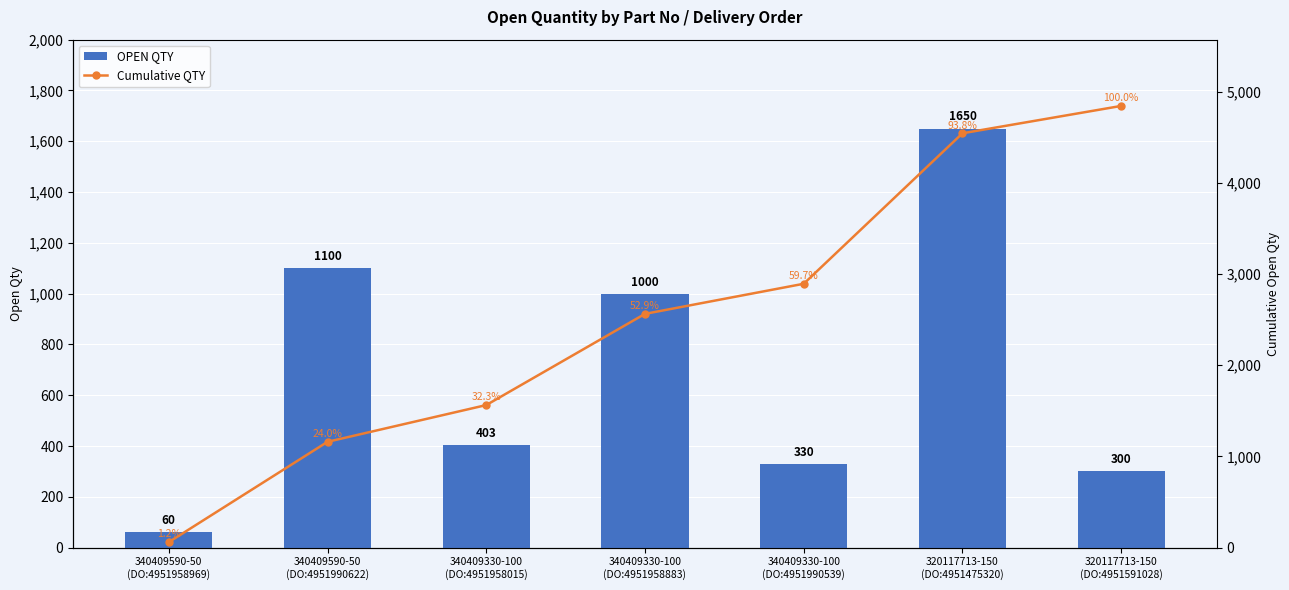

Reading right to left, what are all the values shown in this chart?

OPEN QTY: 320117713-150
(DO:4951591028)=300	320117713-150
(DO:4951475320)=1650	340409330-100
(DO:4951990539)=330	340409330-100
(DO:4951958883)=1000	340409330-100
(DO:4951958015)=403	340409590-50
(DO:4951990622)=1100	340409590-50
(DO:4951958969)=60
Cumulative QTY: 320117713-150
(DO:4951591028)=4843	320117713-150
(DO:4951475320)=4543	340409330-100
(DO:4951990539)=2893	340409330-100
(DO:4951958883)=2563	340409330-100
(DO:4951958015)=1563	340409590-50
(DO:4951990622)=1160	340409590-50
(DO:4951958969)=60